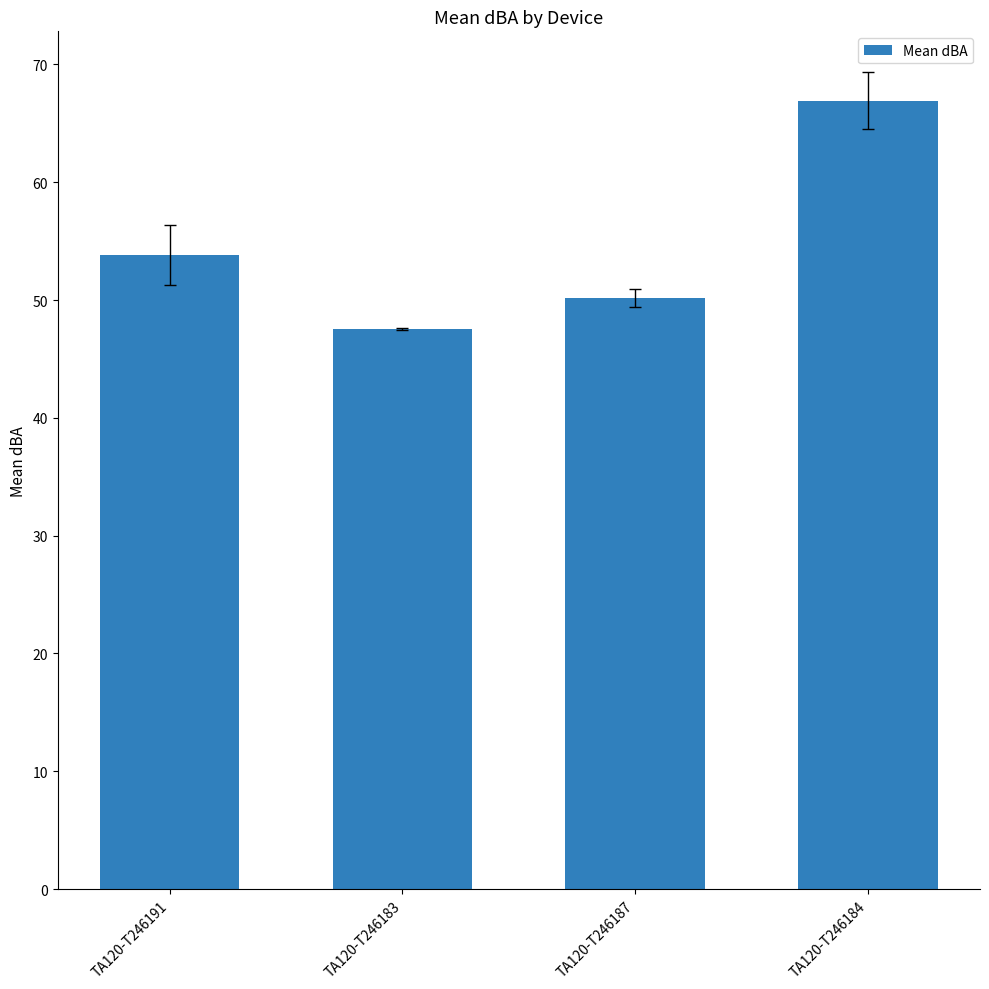

What is the minimum value shown in the chart?

47.6